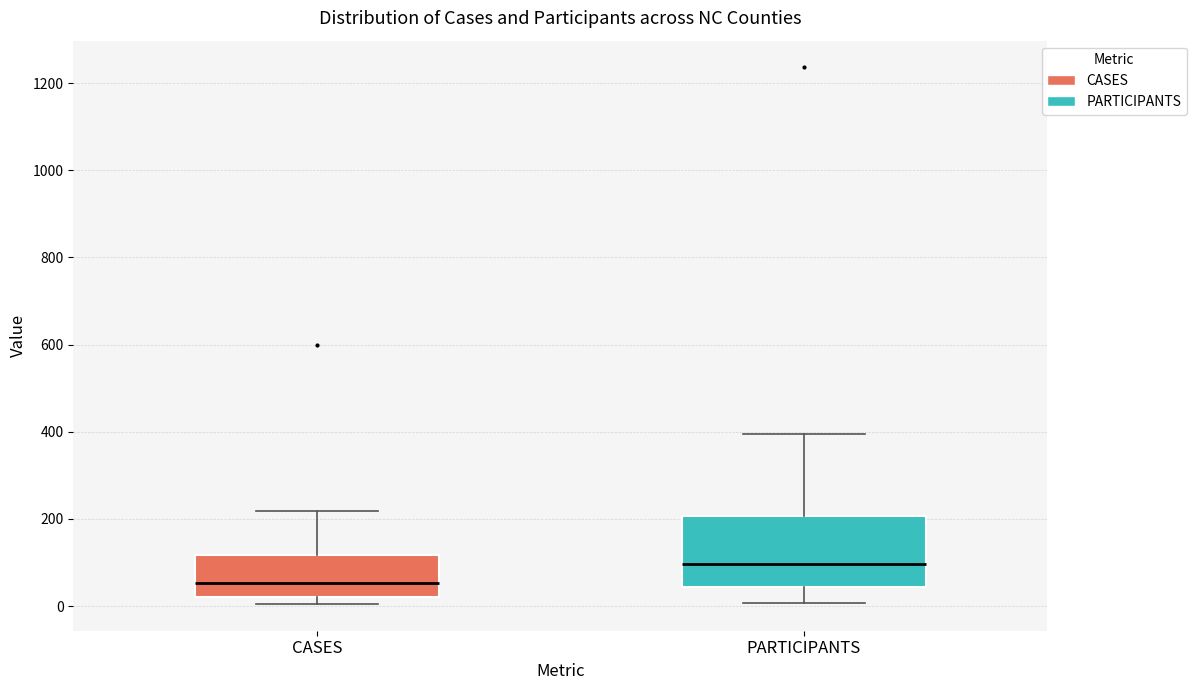

Where does the upper whisker of the box for CASES end on the y-axis? The values are not printed on the chart, so give them approximately, as read against the axis.

220